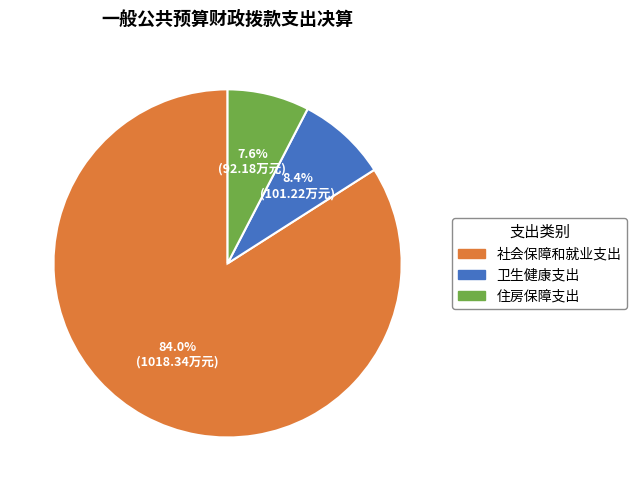

Does 住房保障支出 account for over 50% of the chart?

No